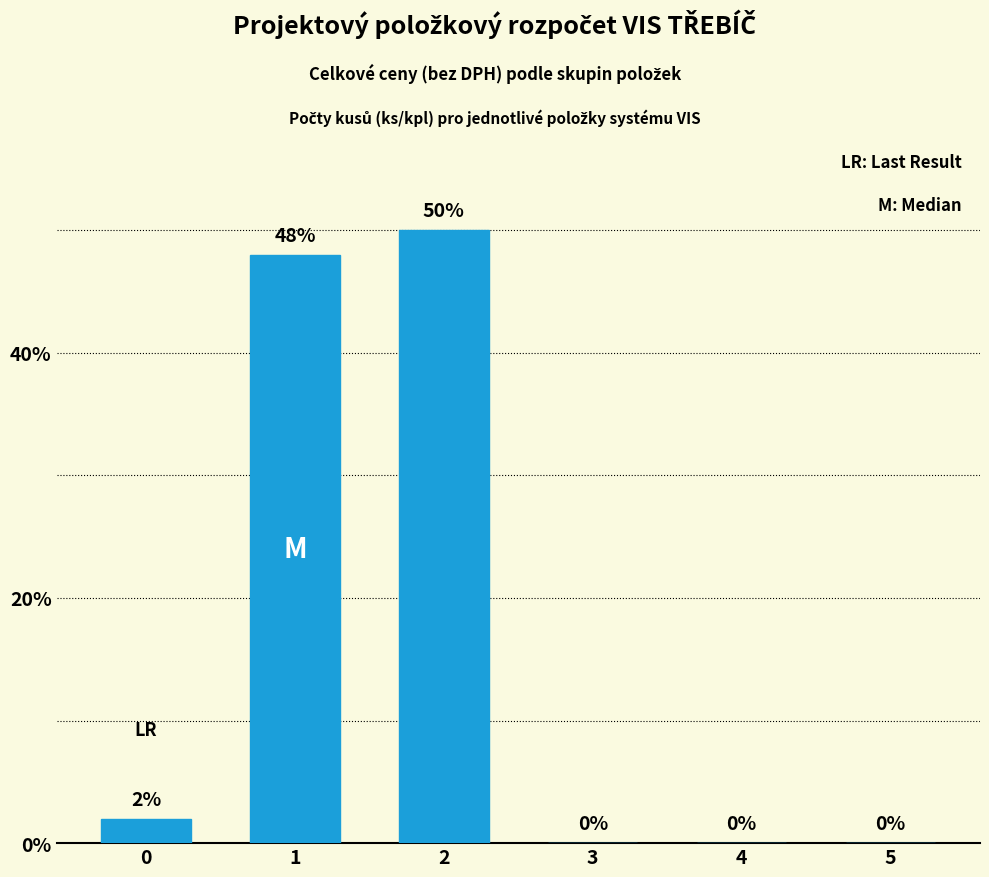

What is the approximate value at 1, to the nearest 5?

50